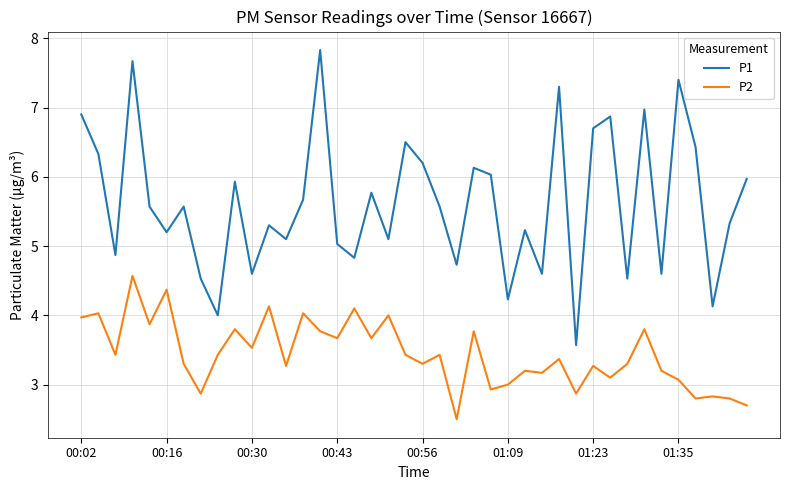

What is the difference between the second highest and minimum values in the P1 series?

4.1